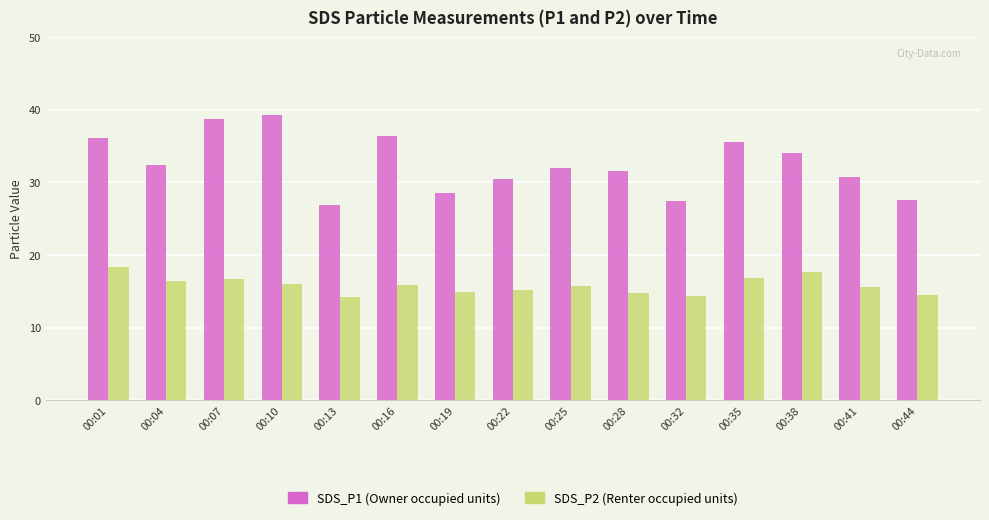

What is the difference between the highest and lowest values at 00:19?

13.6